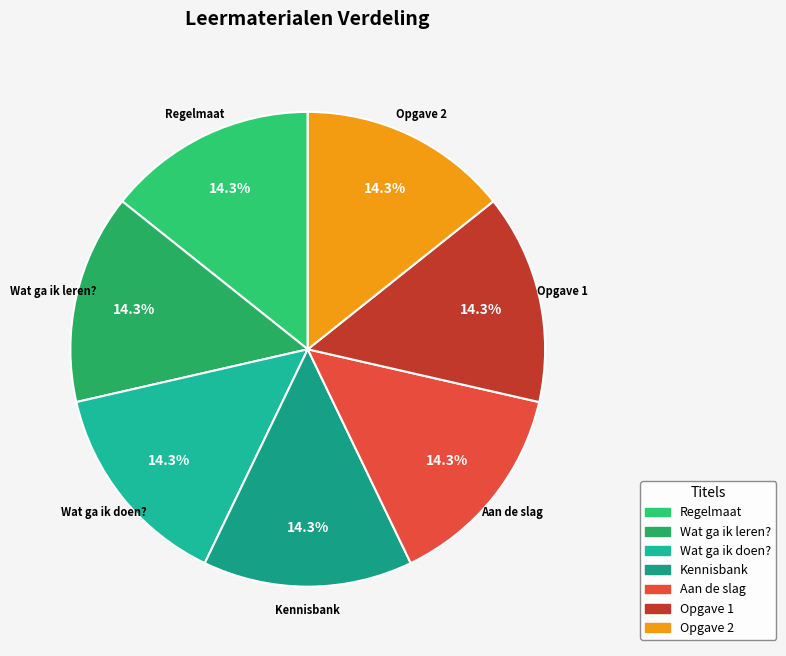

Is there any slice that represents more than half of the pie?

No